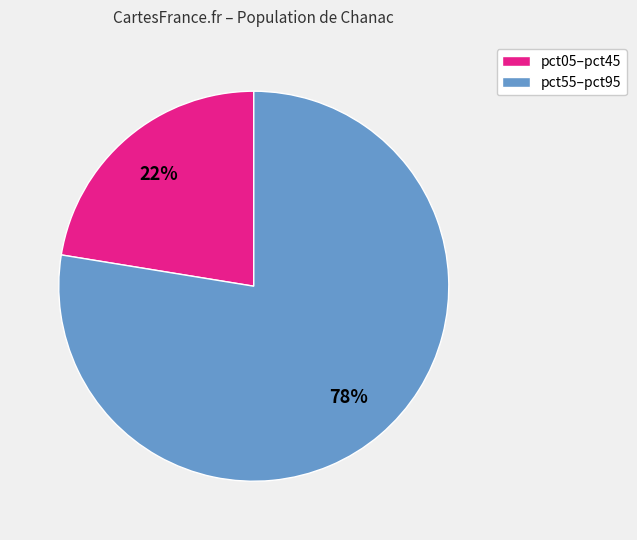

Is there a majority slice in this chart?

Yes